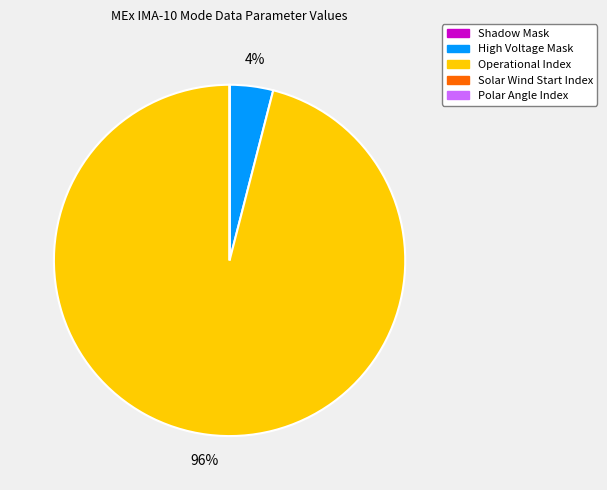

To the nearest percent, what is the difference between the largest and smallest slice percentages?

96%